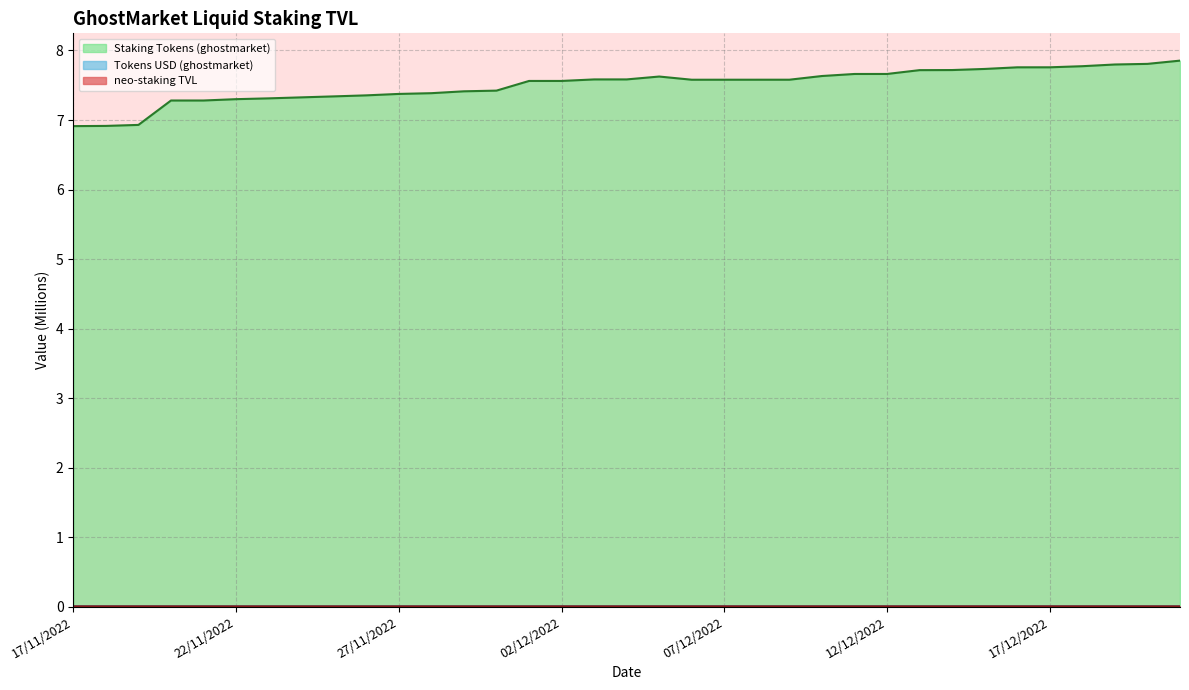

What is the sum of the Staking Tokens (ghostmarket) values at 13/12/2022 and 21/11/2022?

15.0